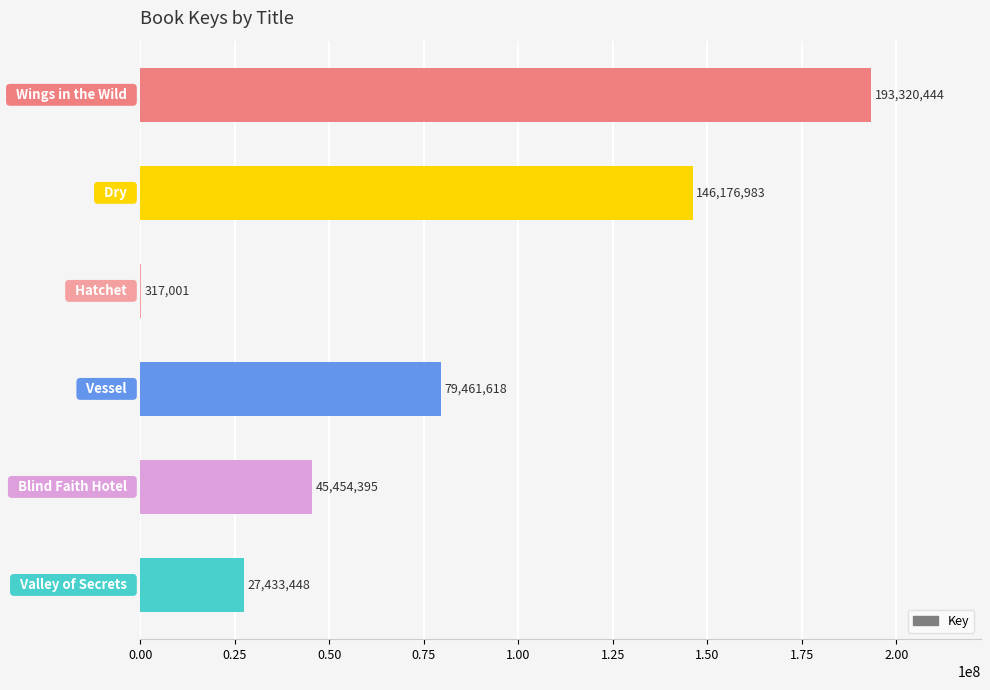

What is the greatest value displayed?

193320444